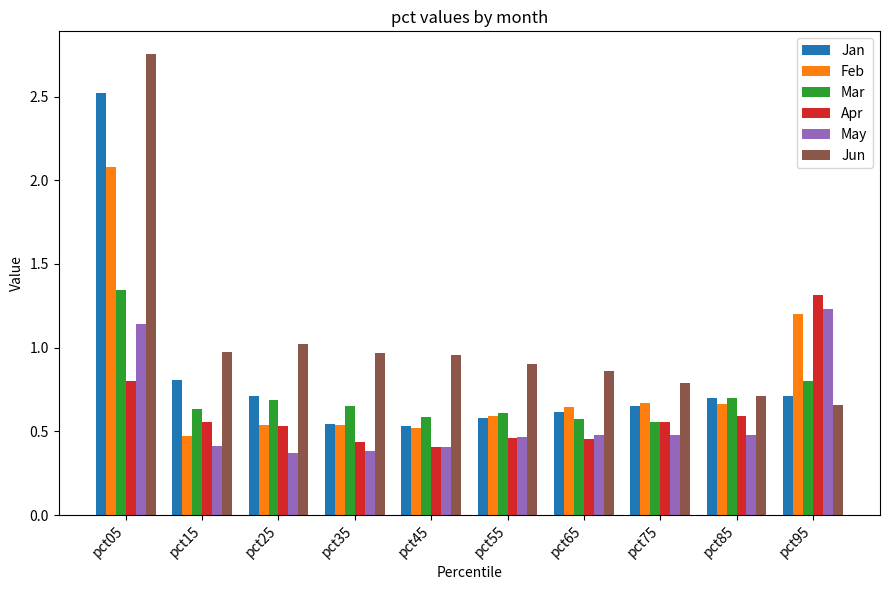

What is the total value across all series at pct25?

3.9